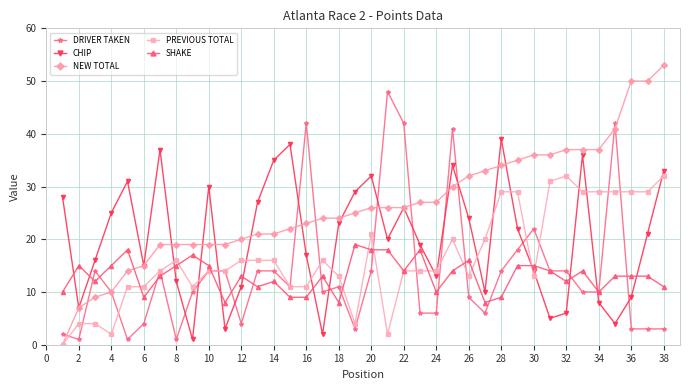

True or false: SHAKE has more than 2 points higher than both neighbors.

True